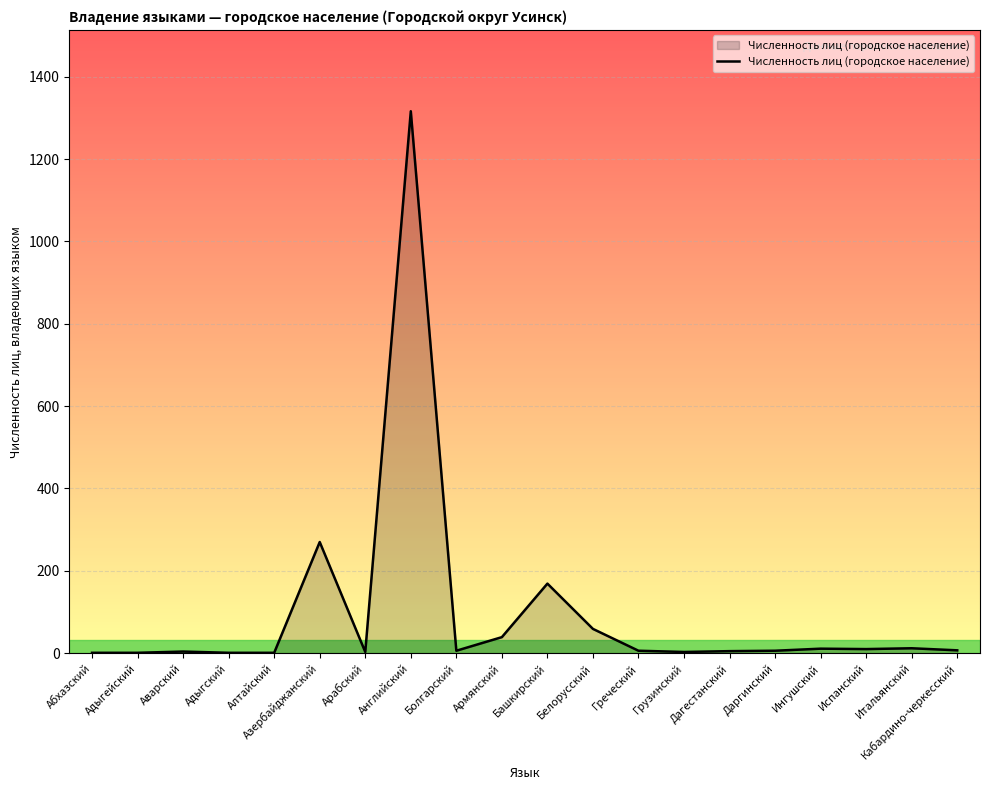

Between Ингушский and Английский, which is larger?

Английский